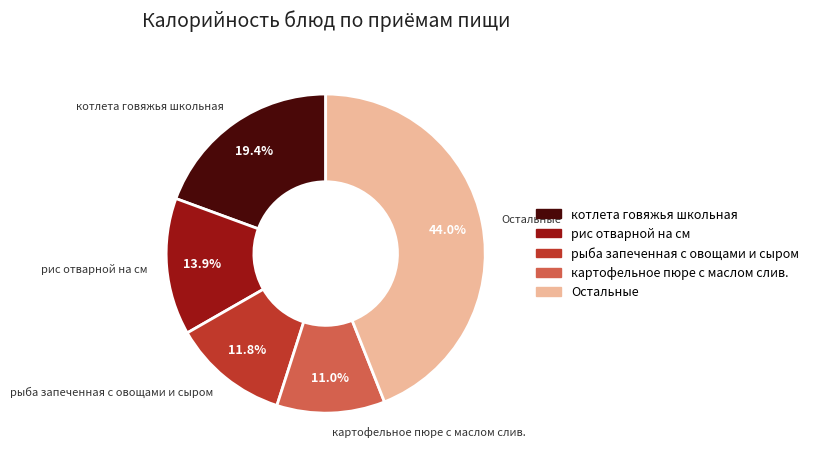

Approximately how many times larger is the value at котлета говяжья школьная compared to рис отварной на см?

1.4